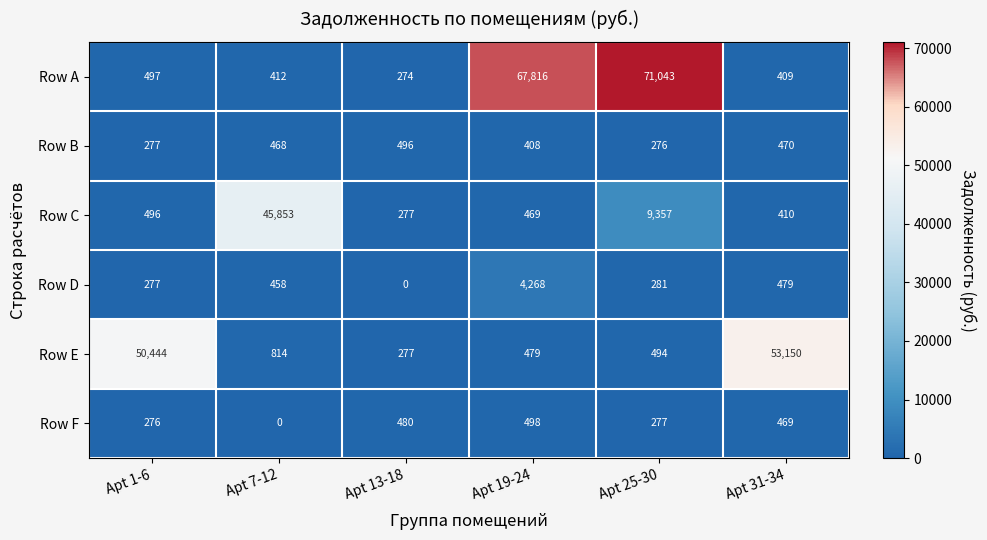

At Apt 7-12, list the series in order from smallest to largest.

Row F, Row A, Row D, Row B, Row E, Row C